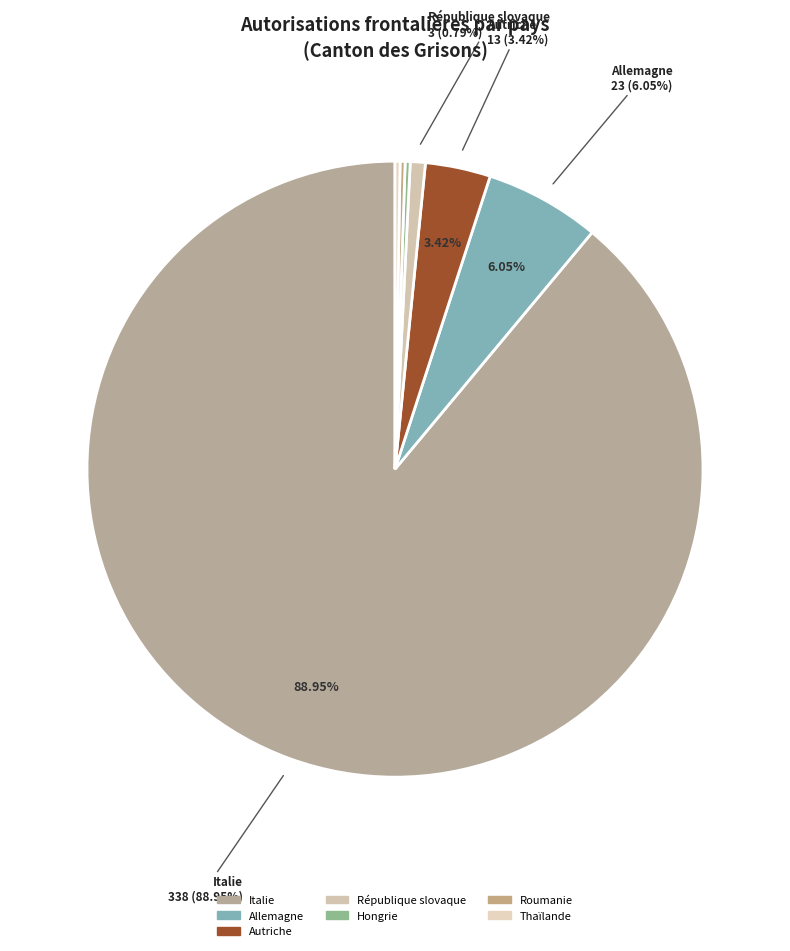

To the nearest percent, what is the average slice percentage?

14%